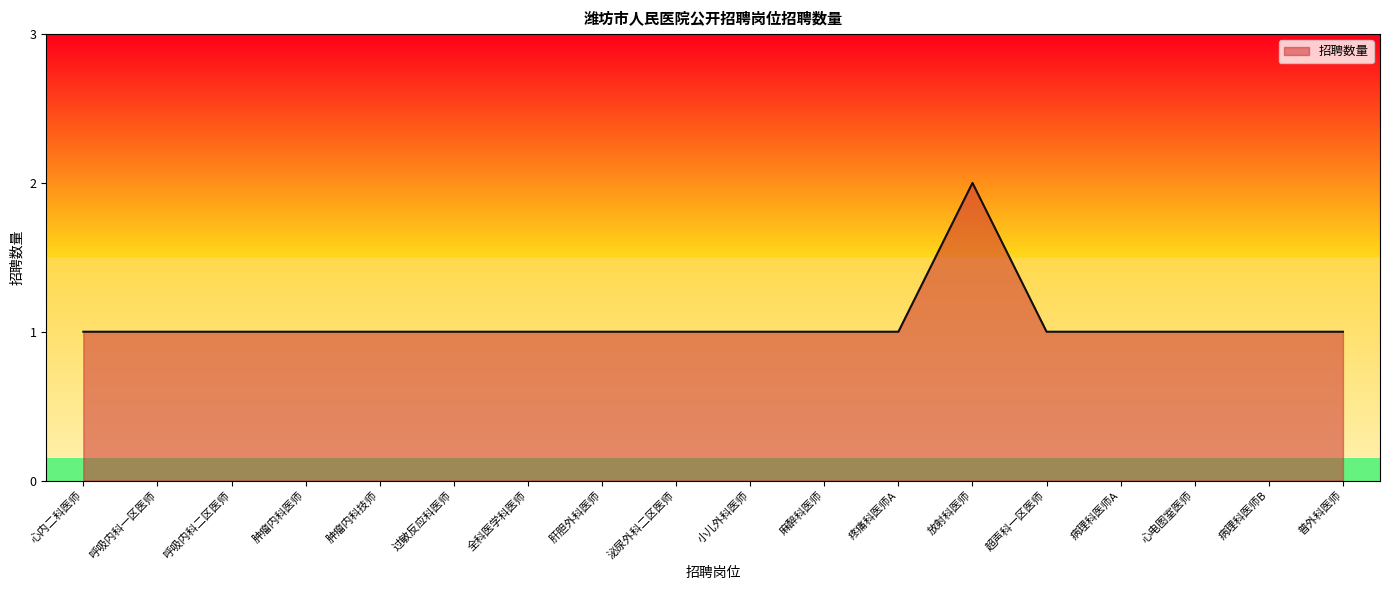

Reading left to right, list all the values displayed in this chart.

1	1	1	1	1	1	1	1	1	1	1	1	2	1	1	1	1	1